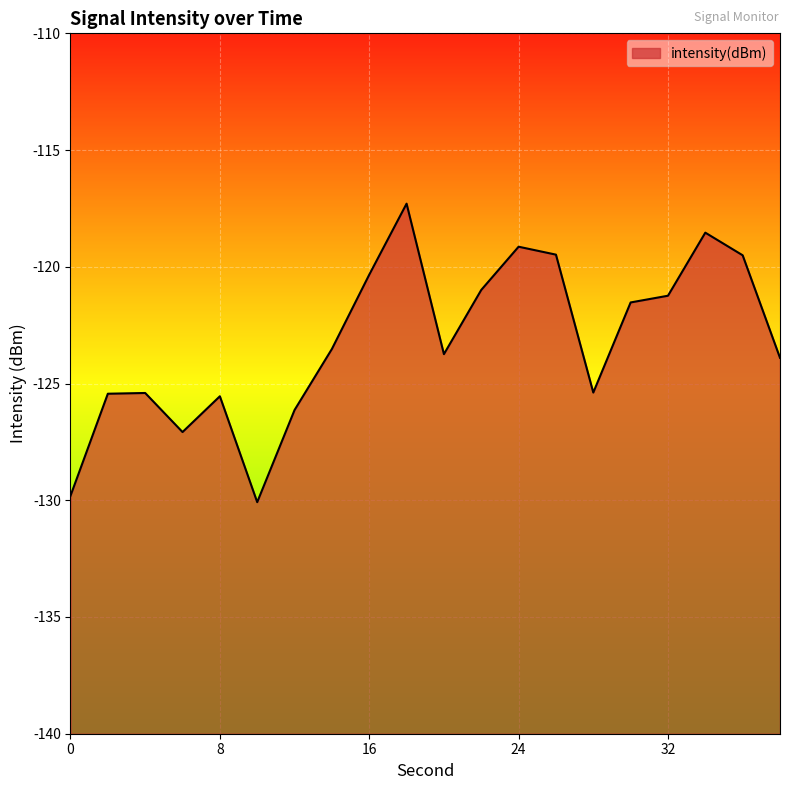

Where is the first local maximum?

4